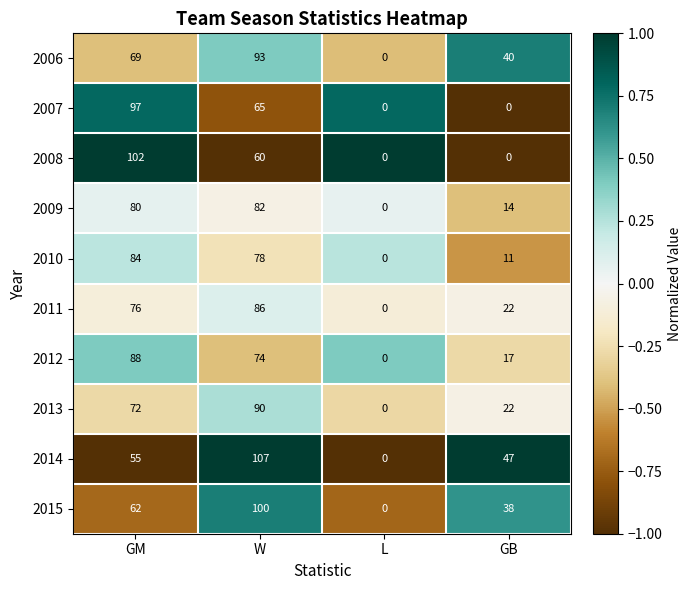

Count the 2011 values in the range 22 to 86.

3